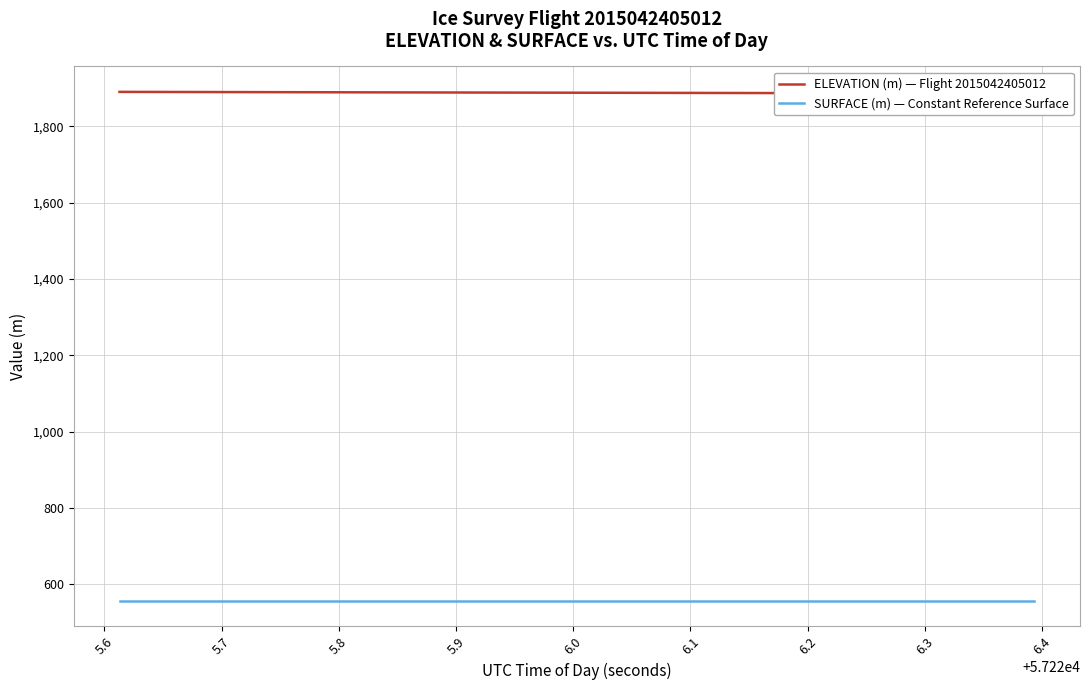

How many data points in ELEVATION (m) — Flight 2015042405012 are less than 1888?

10